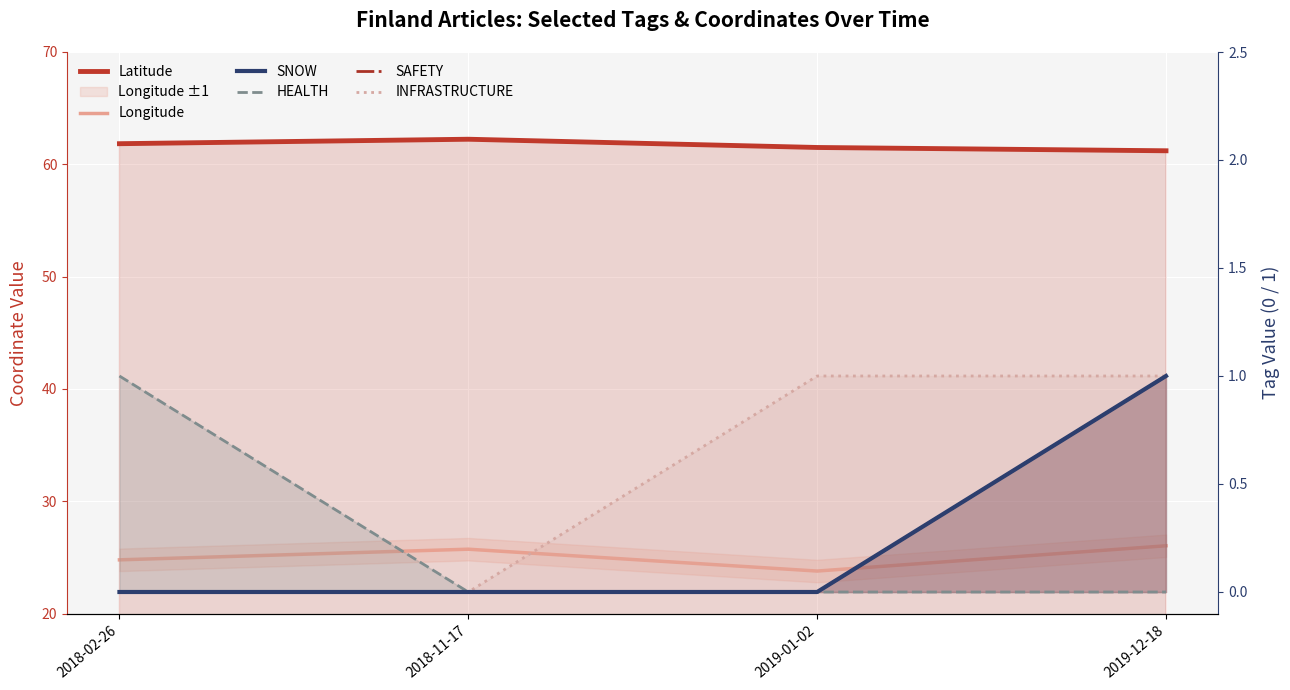

What is the label of the 1st point from the left?

2018-02-26